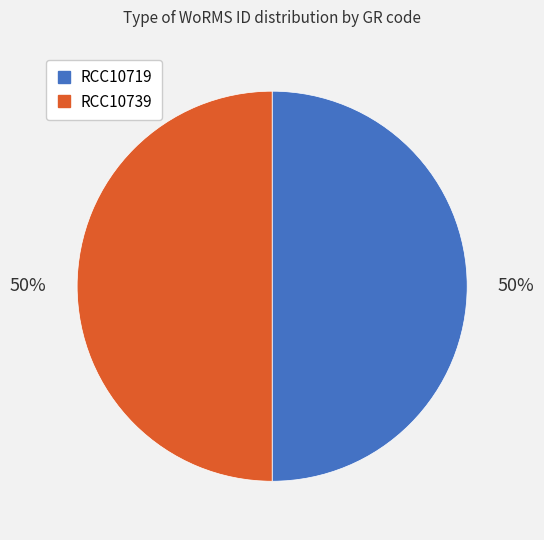

Combined, do RCC10719 and RCC10739 account for over 50%?

Yes